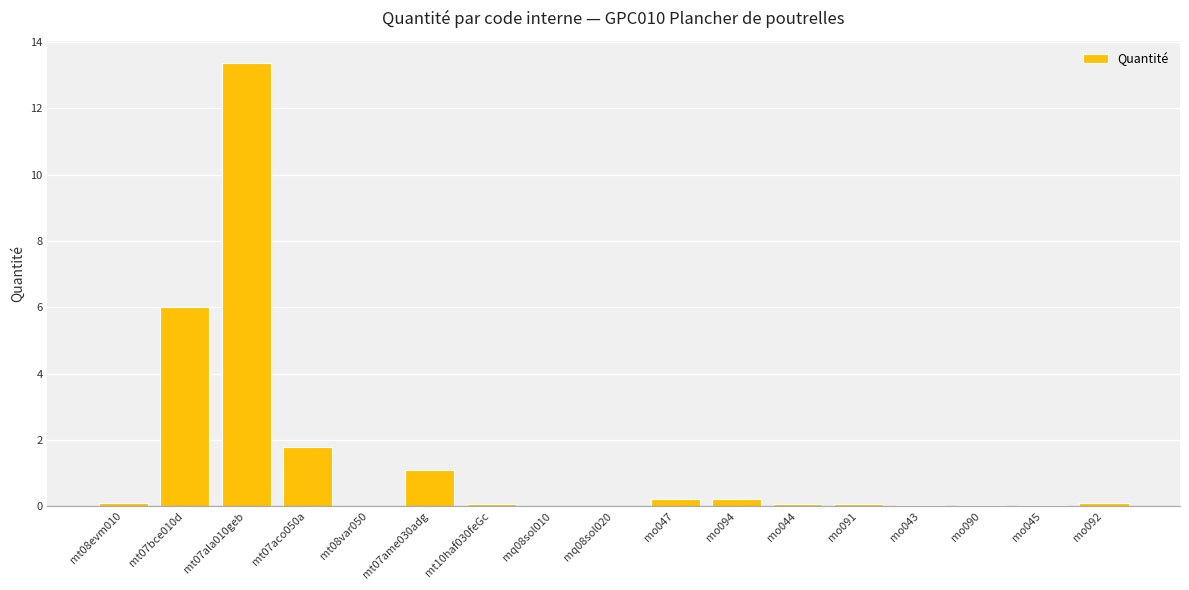

True or false: the data shows 4.8 at mt07ala010geb.

False